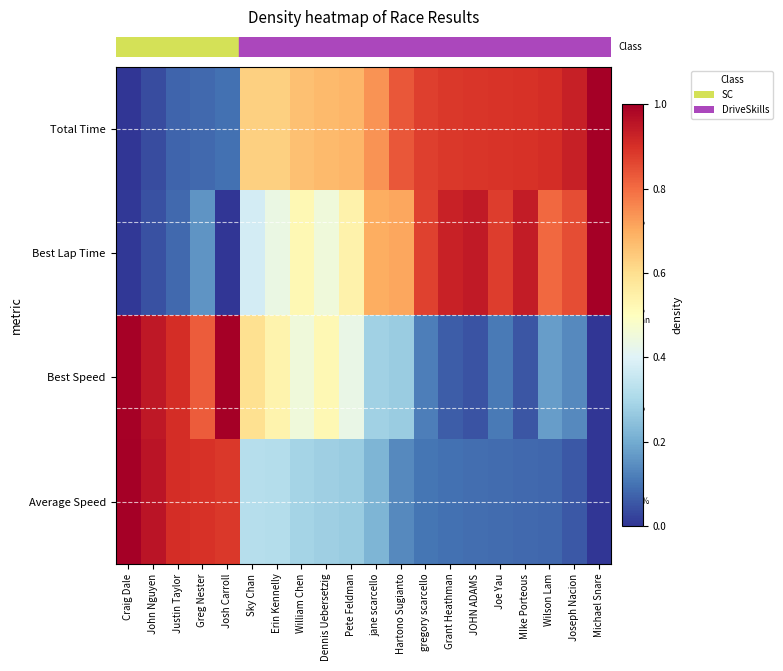

How many distinct data groups are displayed?

4